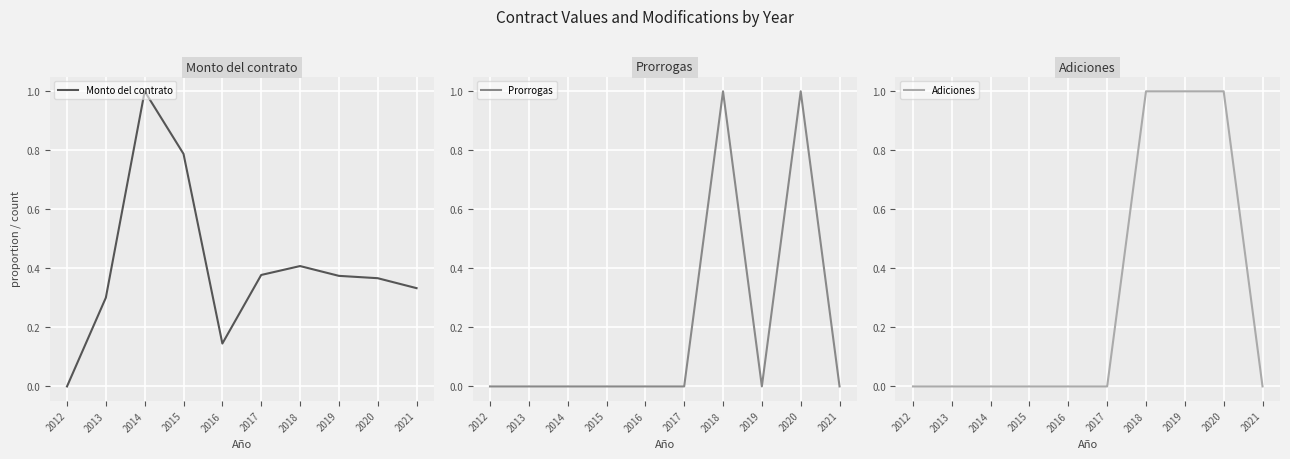

In Monto del contrato, how many points are lower than both neighbors (excluding endpoints)?

1